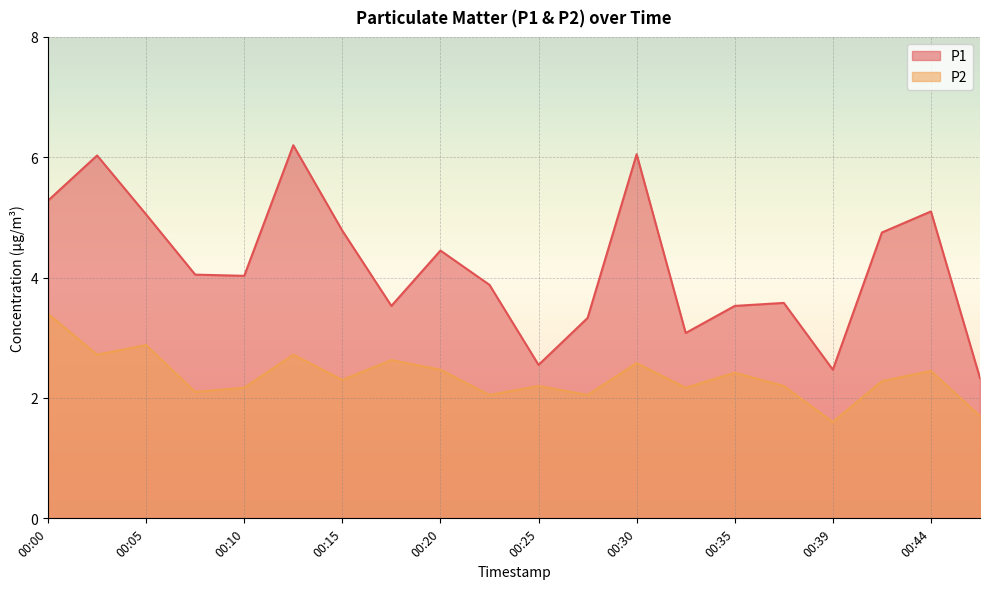

True or false: P2 and P1 intersect in this chart.

False